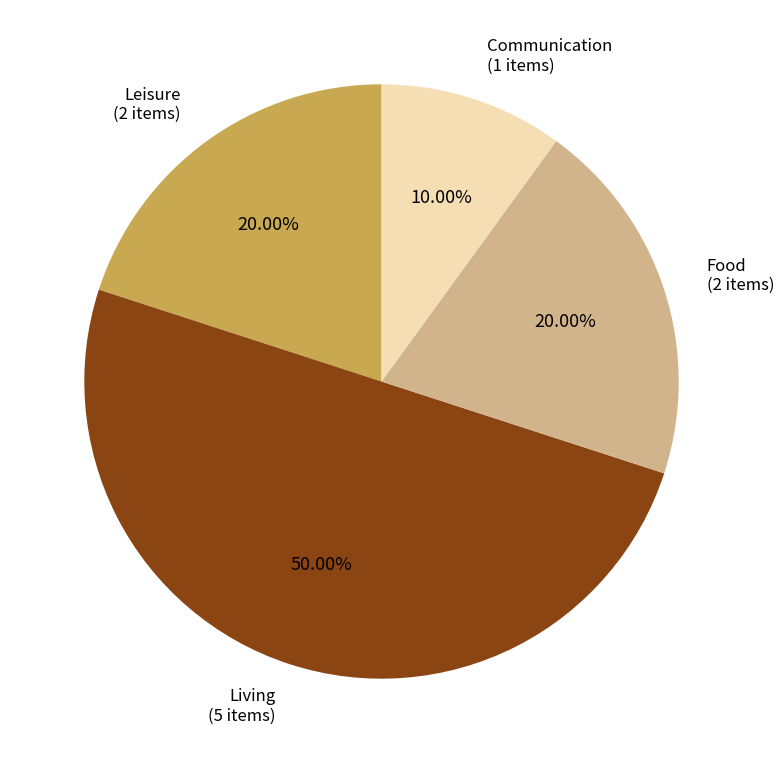

What is the ratio of the value at Living to the value at Food?

2.5